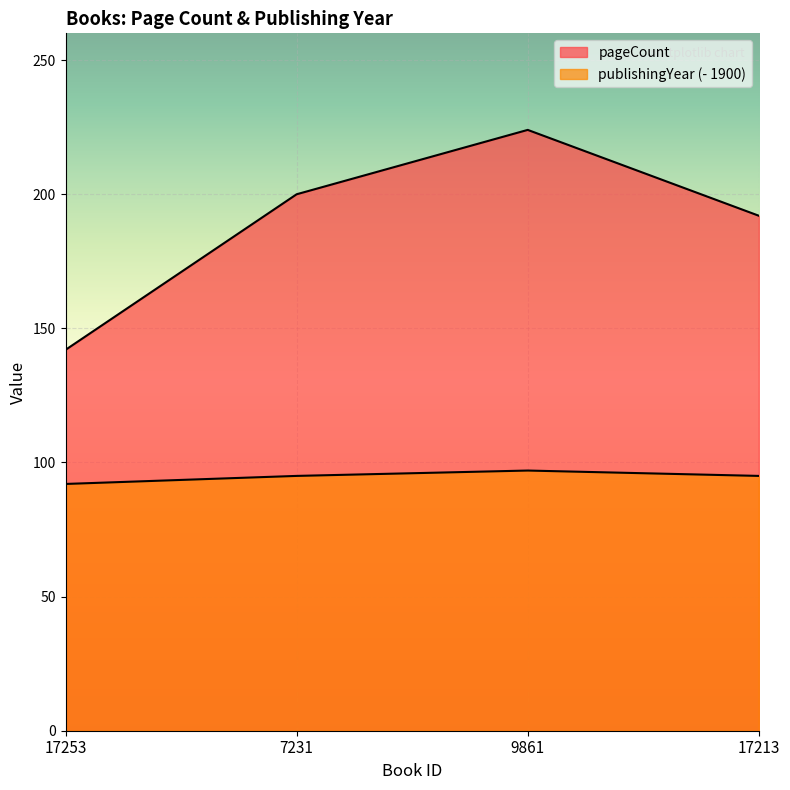

Reading right to left, list all the values displayed in this chart.

pageCount: 192	224	200	142
publishingYear: 95	97	95	92